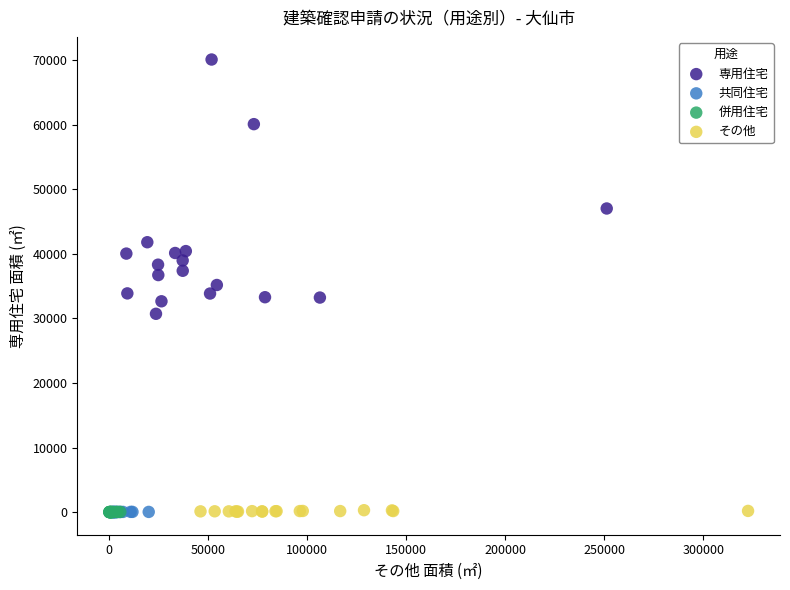

Which series contains the highest Y value?

専用住宅